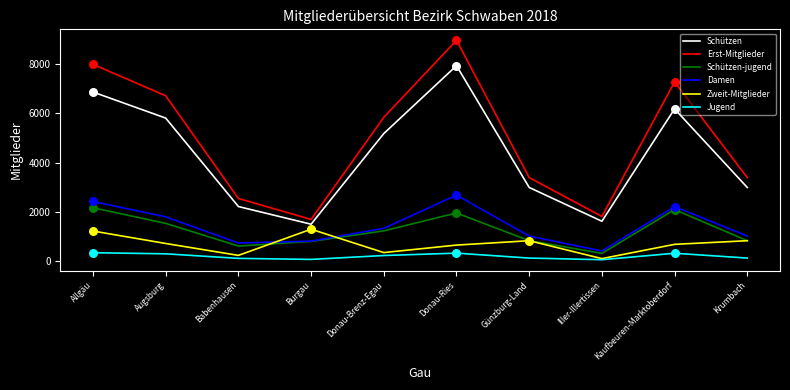

Which series has the largest range (max minus min)?

Erst-Mitglieder